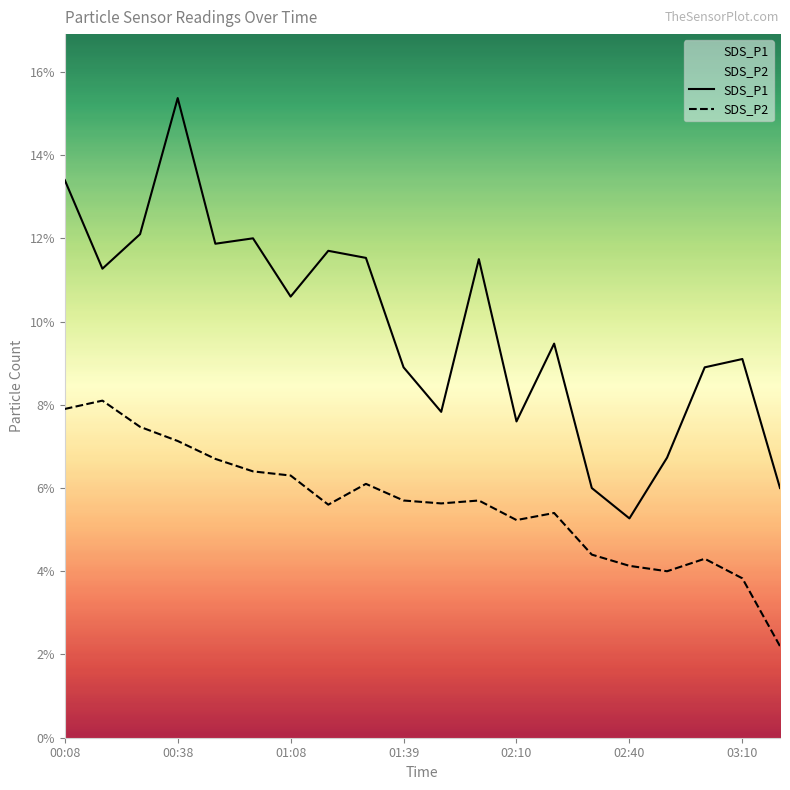

Which series has the largest range (max minus min)?

SDS_P1